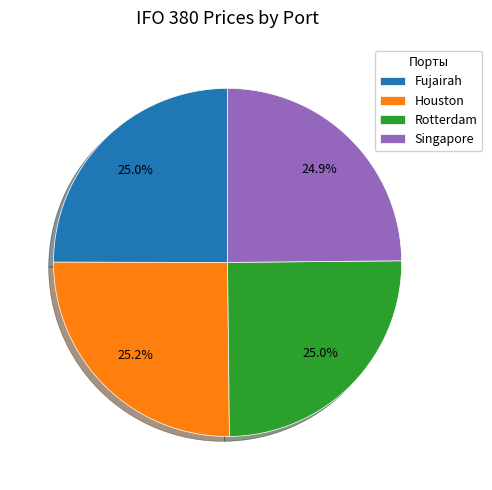

How much of the chart is everything except Fujairah?

75.0%